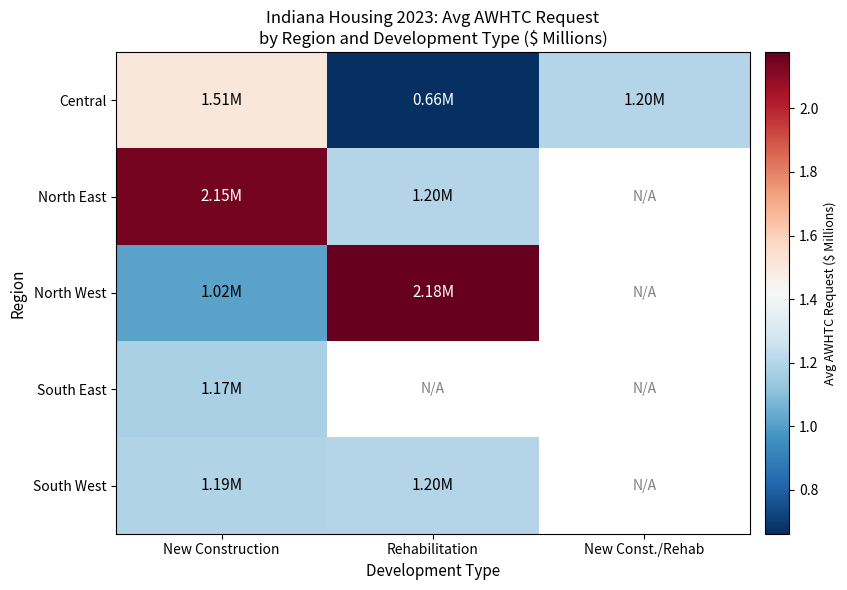

What is the smallest value displayed?

0.7